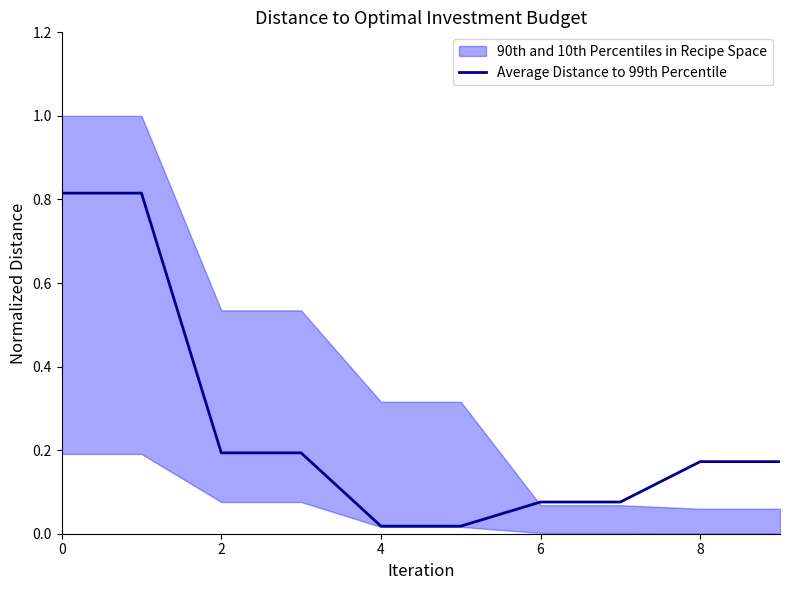

The Average Distance to 99th Percentile series shows 0.2 at 0. True or false?

False